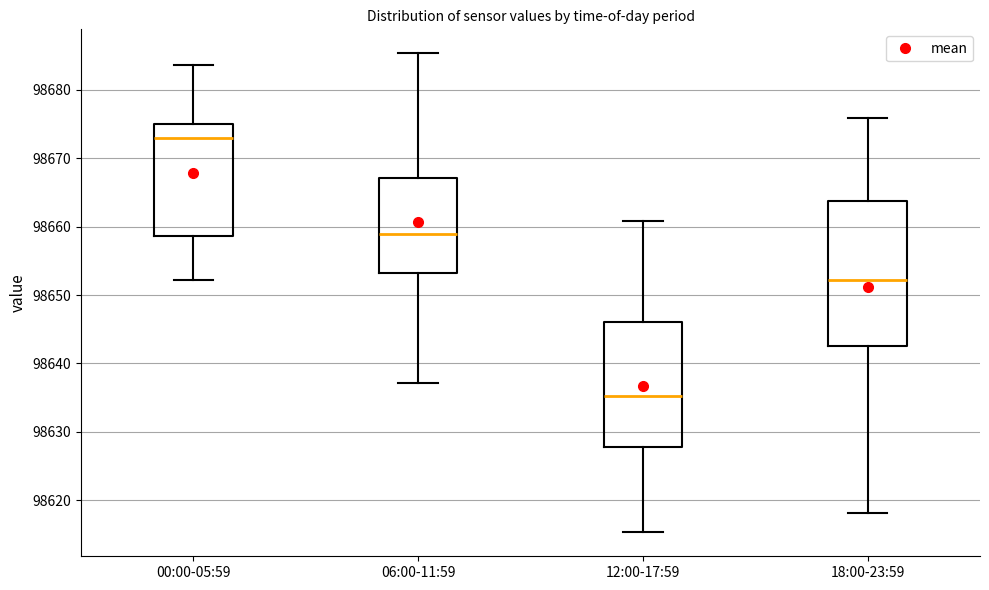

Reading left to right, transcribe this box plot: for each box, give where its median line is, the range the box spans, and where its two whiskers end, as read against the y-axis. The values are not printed on the chart, so give them approximately, as read against the axis.

00:00-05:59: median 98673, box 98659 to 98675, whiskers 98652 to 98684
06:00-11:59: median 98659, box 98653 to 98667, whiskers 98637 to 98685
12:00-17:59: median 98635, box 98628 to 98646, whiskers 98615 to 98661
18:00-23:59: median 98652, box 98643 to 98664, whiskers 98618 to 98676